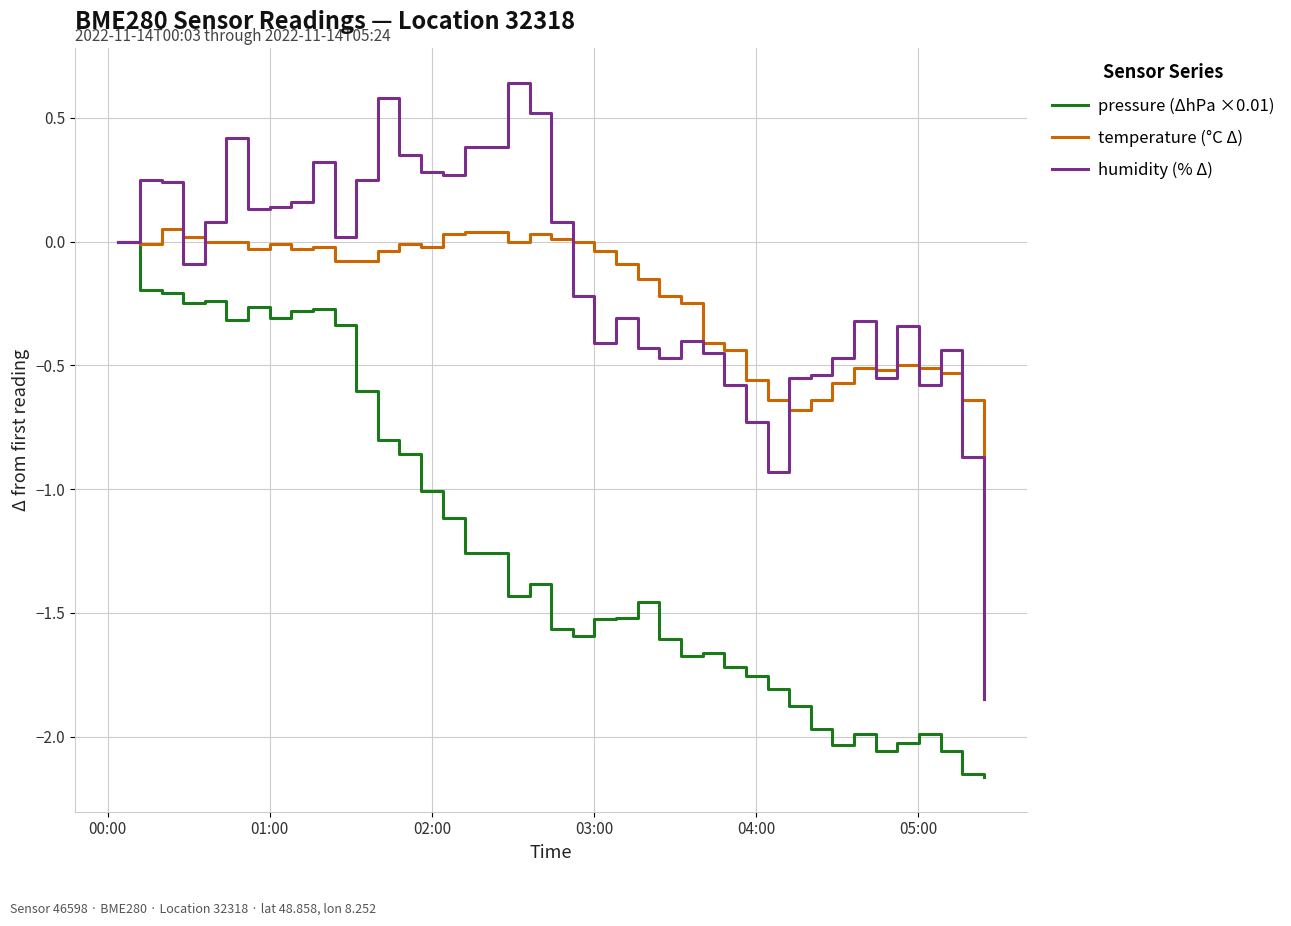

Which series has the widest spread of values?

humidity (% Δ)